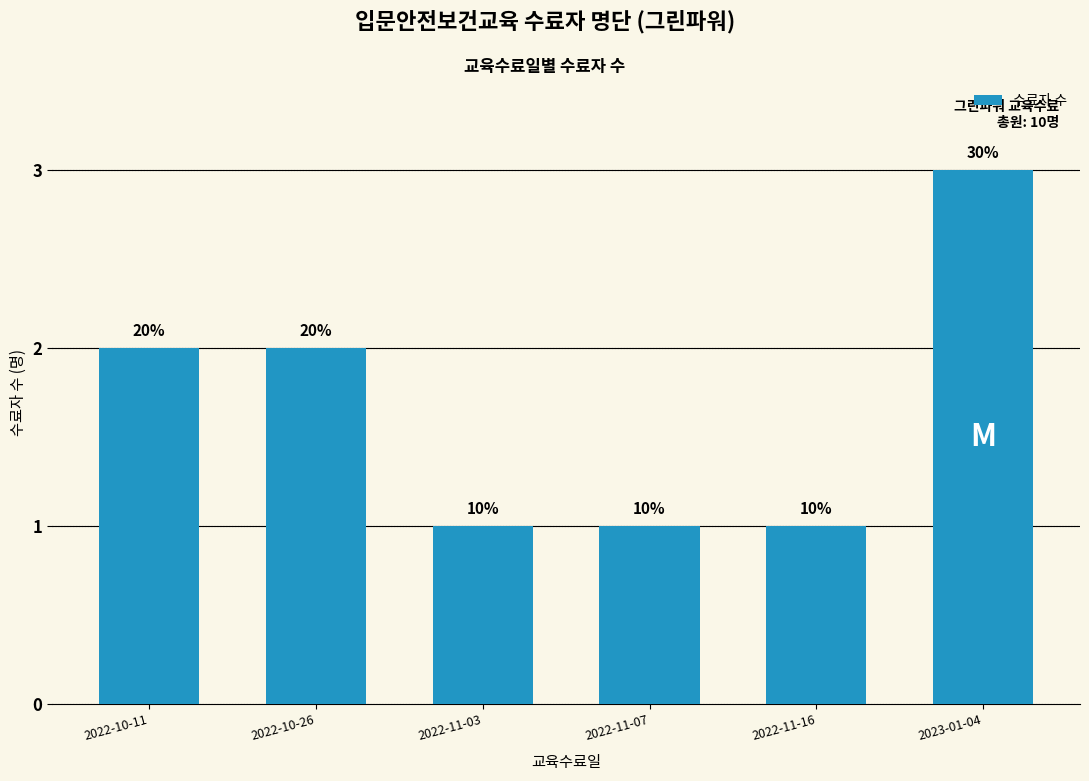

Does the chart contain any negative values?

No